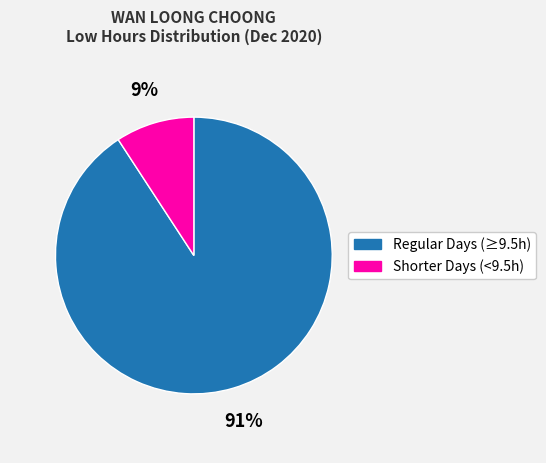

Is it true that Regular Days (≥9.5h) is 91% of the pie?

True